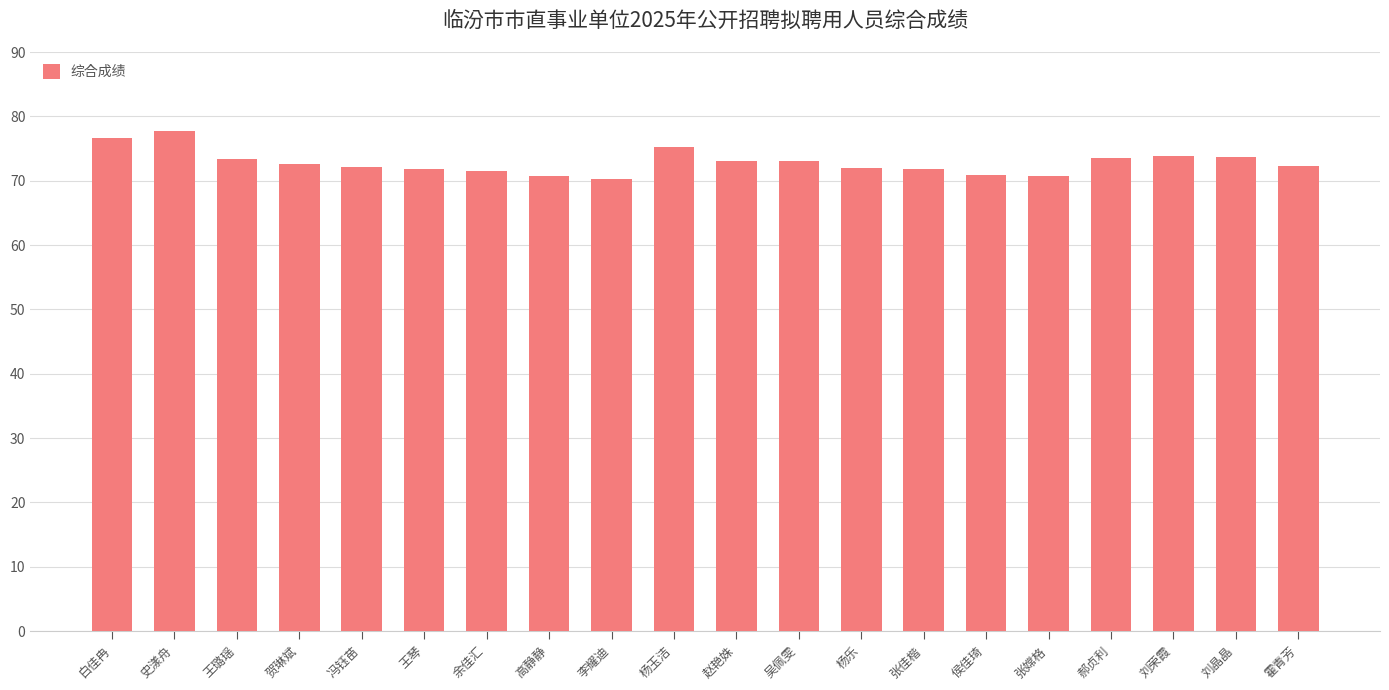

What is the difference between the second highest and second lowest values?

5.9